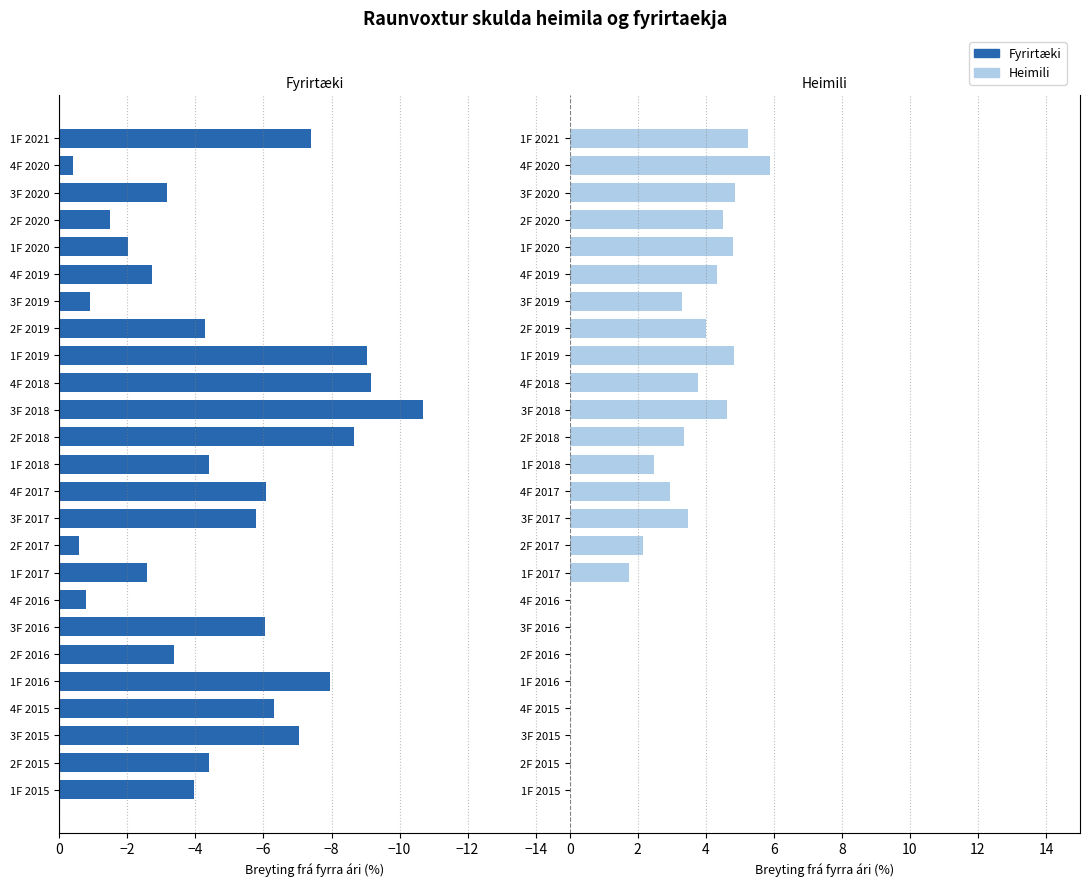

What is the highest value of the Heimili series?

5.9